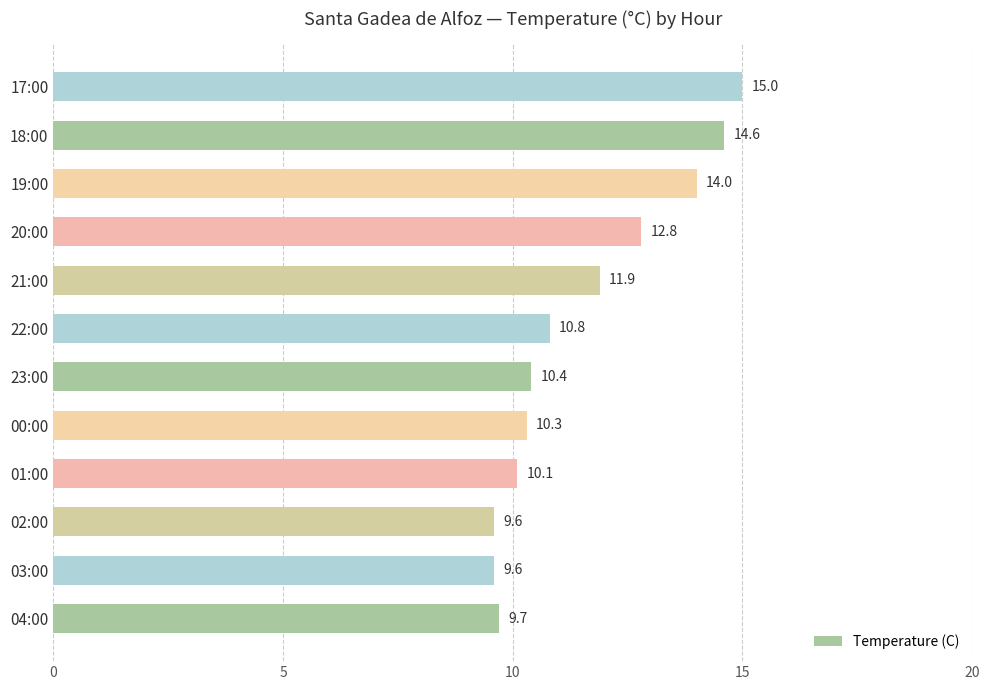

Are the bars grouped side by side (vs. stacked)?

No